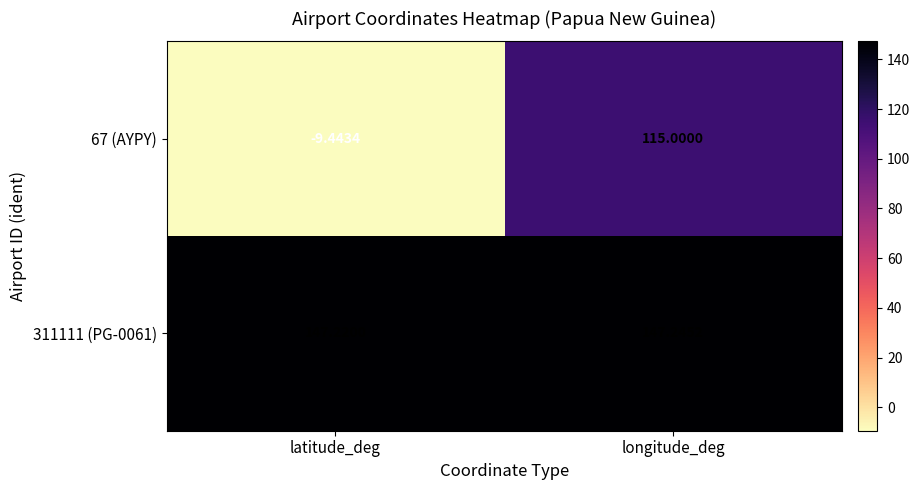

At latitude_deg, list the series in order from largest to smallest.

311111 (PG-0061), 67 (AYPY)